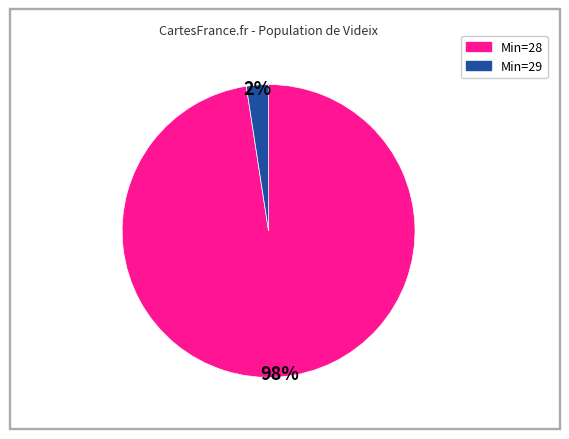

To the nearest percent, what is the average slice percentage?

50%